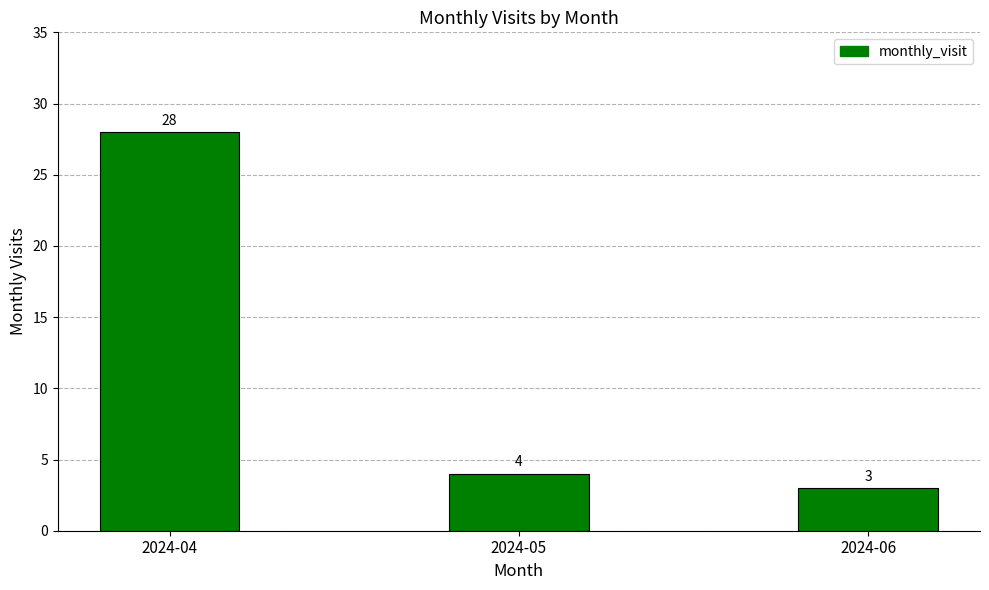

Reading left to right, what are all the values shown in this chart?

2024-04=28	2024-05=4	2024-06=3